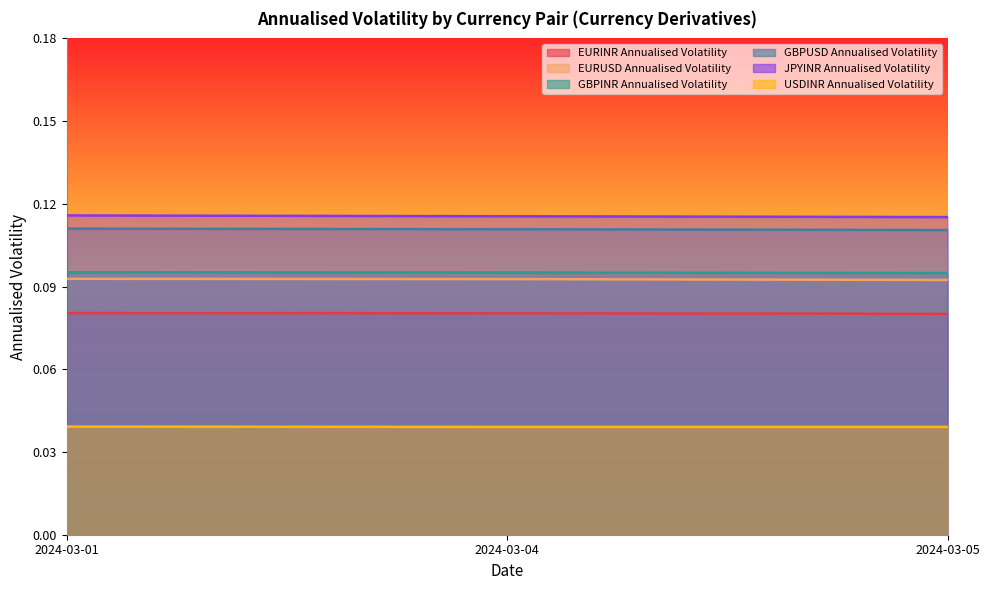

What is the value of the GBPUSD Annualised Volatility point at the 3rd from the left?

0.1